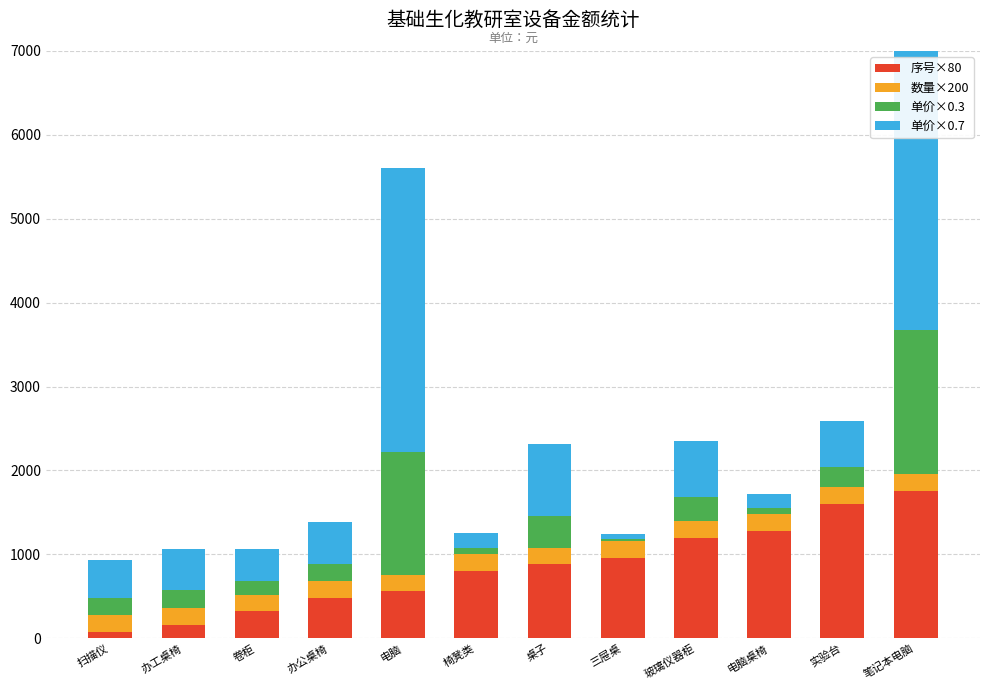

What are all the series names shown in the legend?

序号×80, 数量×200, 单价×0.3, 单价×0.7